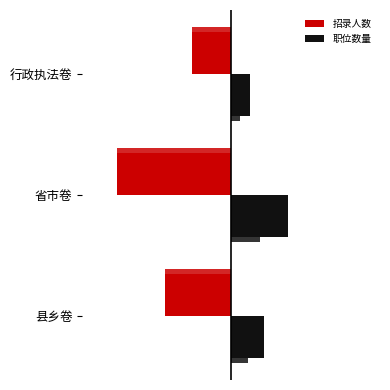

Rank the series by their average value, from lowest to highest.

招录人数, 职位数量